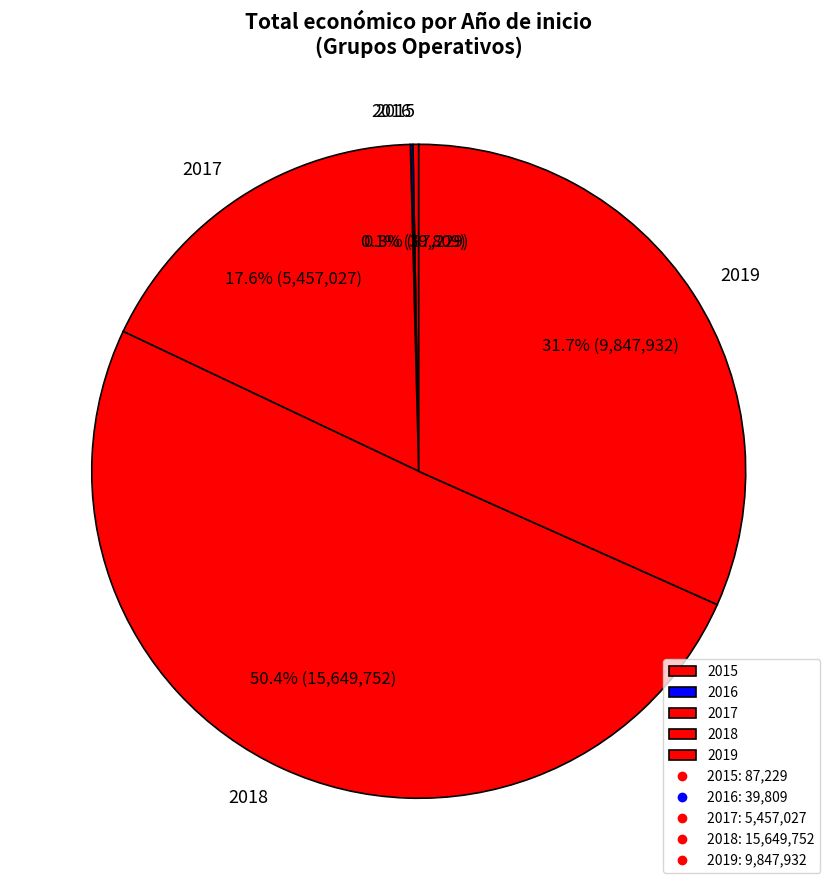

Do 2015 and 2017 together represent more than half of the pie?

No